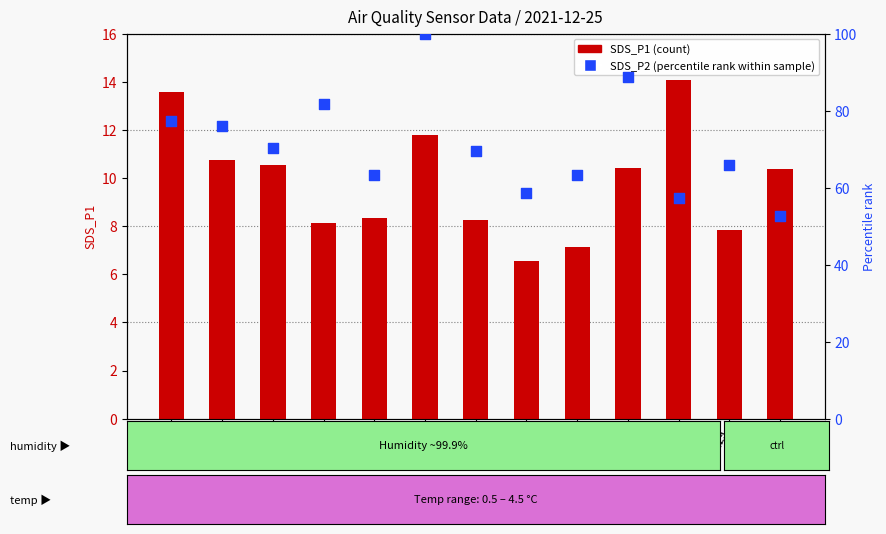

Which series has the largest total across all categories?

SDS_P2 (percentile rank)